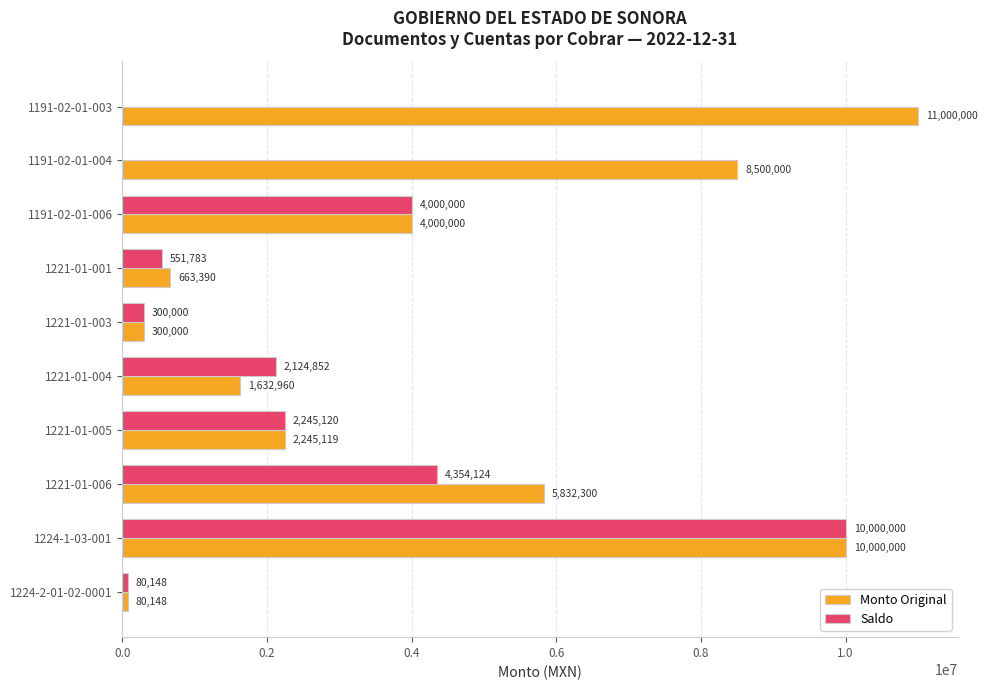

The Monto Original series shows 2245119.0 at 1221-01-005. True or false?

True